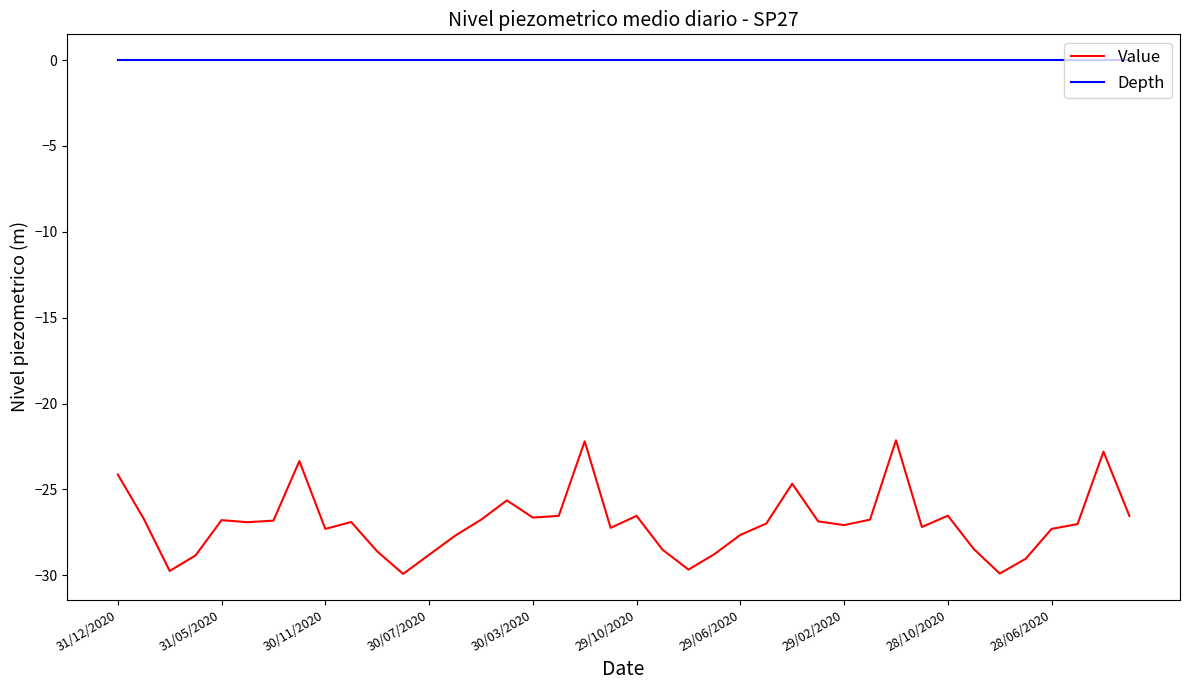

Which series has the largest total across all categories?

Depth